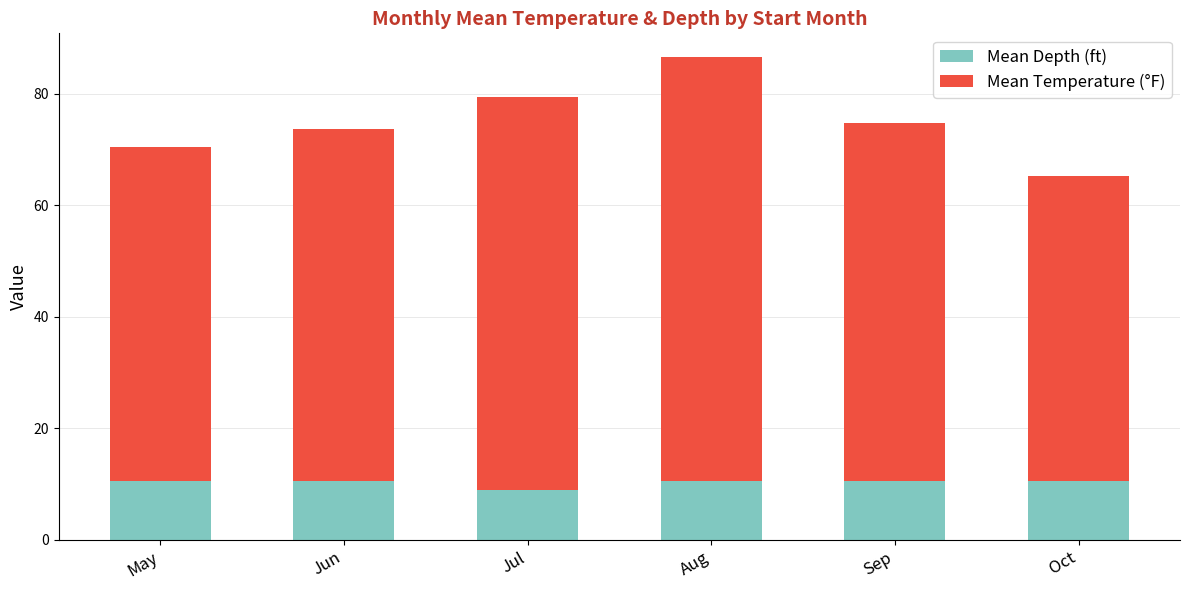

Does the chart contain stacked bars?

Yes